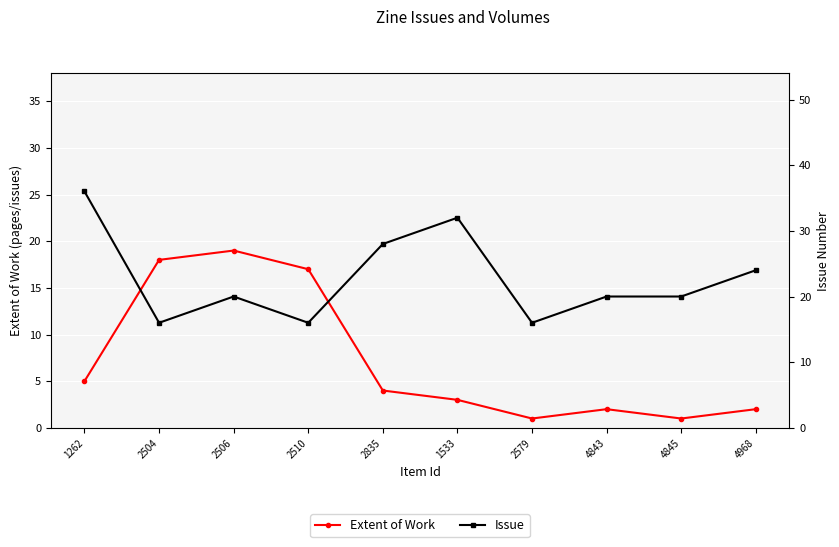

At which category is the sum across all series the highest?

1262